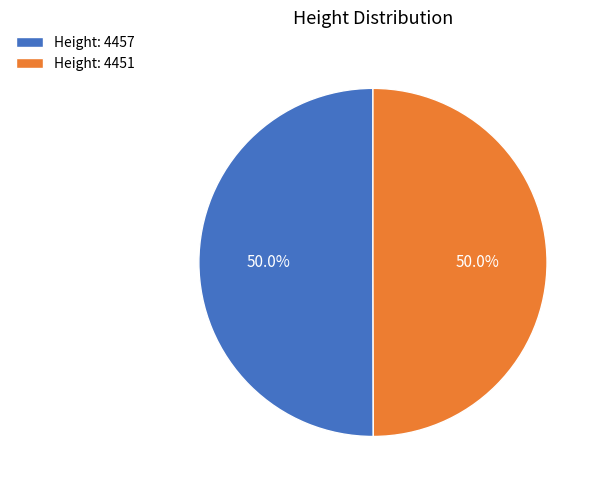

Combined, do Height: 4451 and Height: 4457 account for over 50%?

Yes